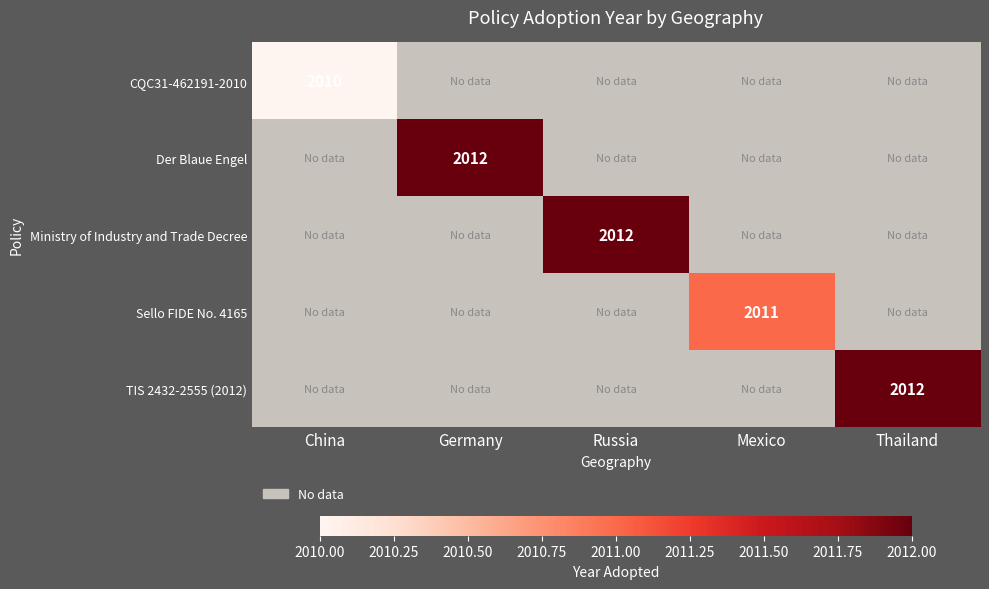

The value of Der Blaue Engel at Germany is 3542. True or false?

False